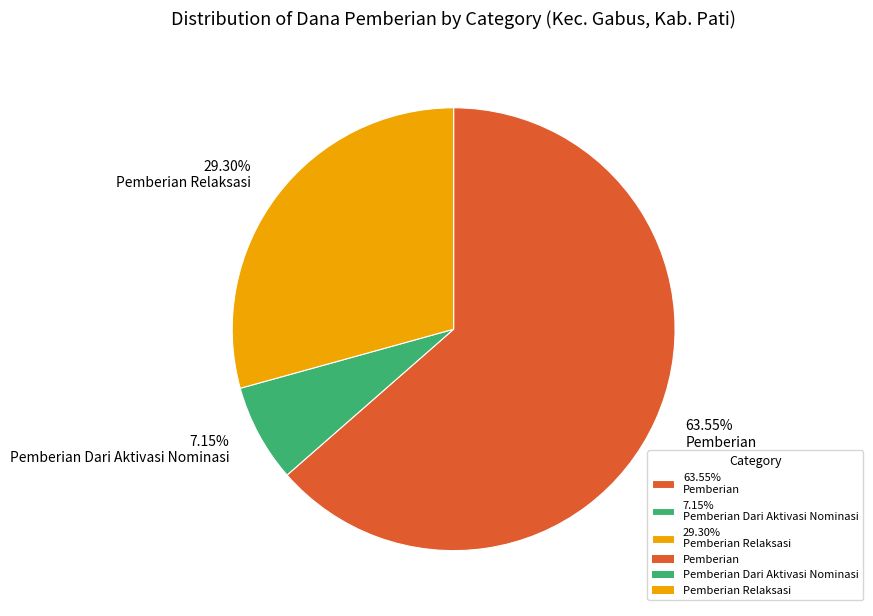

Rank the categories by value from highest to lowest.

63.55% Pemberian, 29.30% Pemberian Relaksasi, 7.15% Pemberian Dari Aktivasi Nominasi